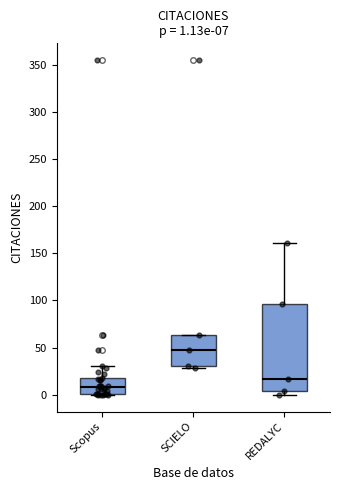

Which box's median line is the highest?

SCIELO